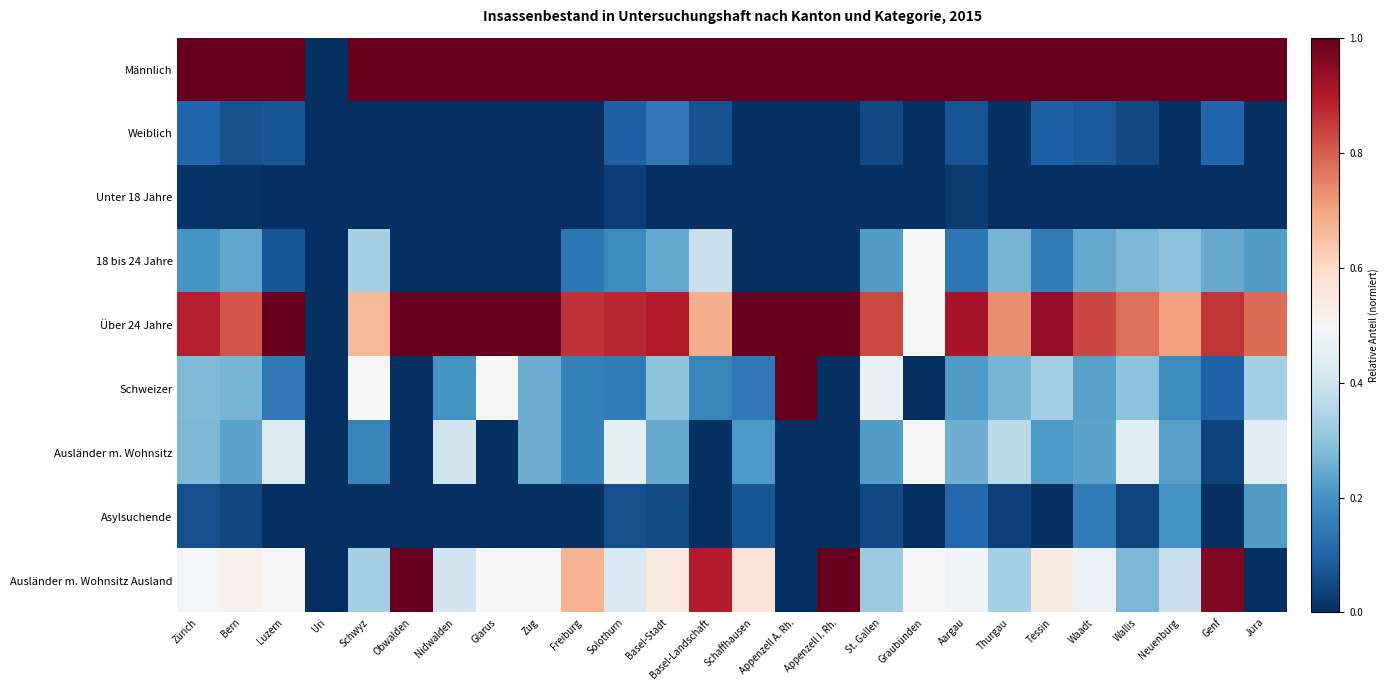

At which category is the sum across all series the highest?

Basel-Stadt